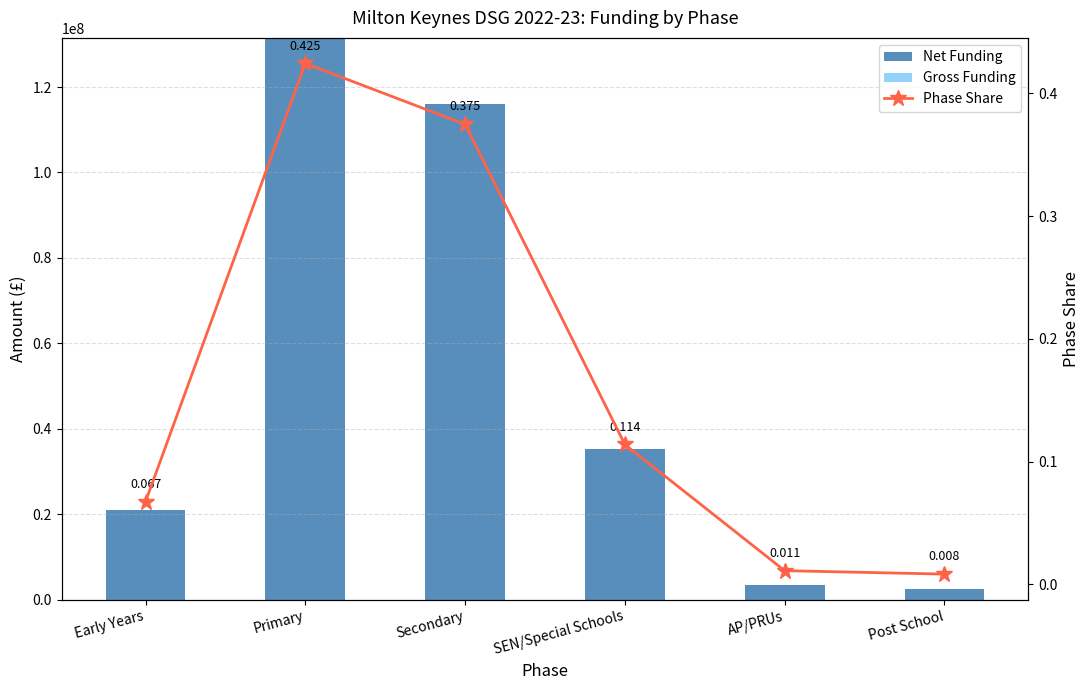

Reading right to left, transcribe all the data shown in this chart.

Net Funding: Post School=2561217.0	AP/PRUs=3430817.0	SEN/Special Schools=35291654.0	Secondary=116129380.0	Primary=131505997.0	Early Years=20869878.0
Gross Funding: Post School=0.0	AP/PRUs=0.0	SEN/Special Schools=0.0	Secondary=0.0	Primary=0.0	Early Years=0.0
Phase Share: Post School=0.0	AP/PRUs=0.0	SEN/Special Schools=0.1	Secondary=0.4	Primary=0.4	Early Years=0.1